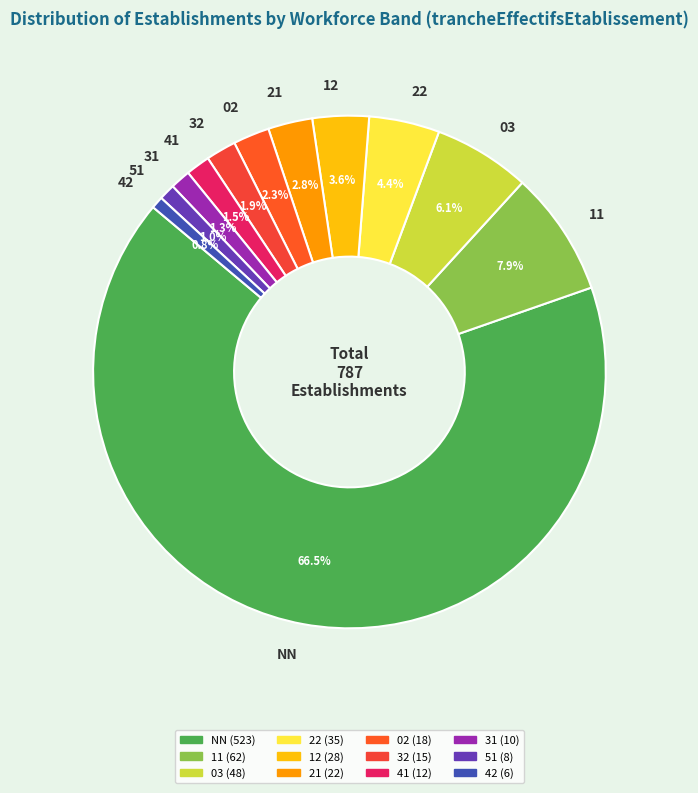

Which has a higher value, NN or 42?

NN